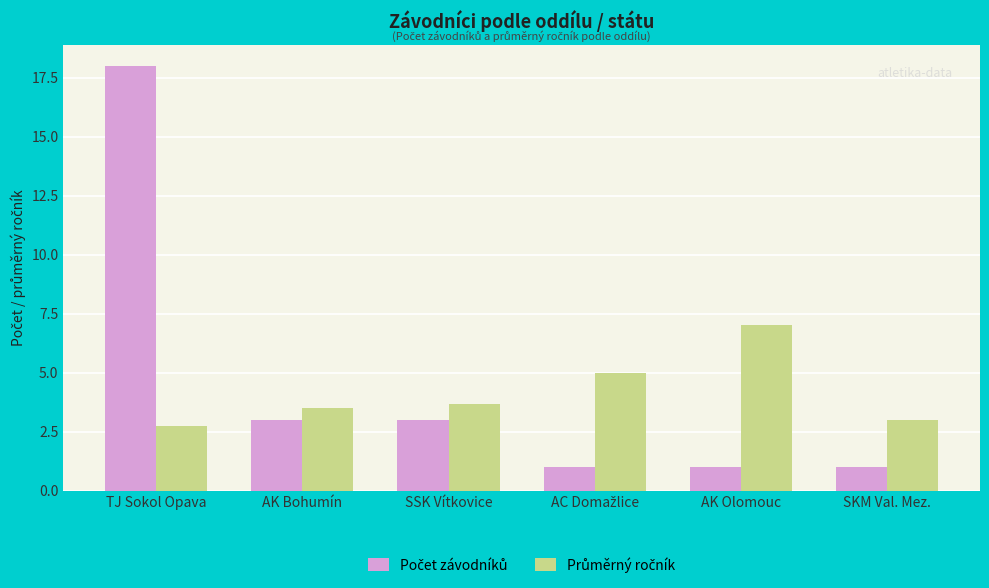

What is the total value across all series at SKM Val. Mez.?

4.0